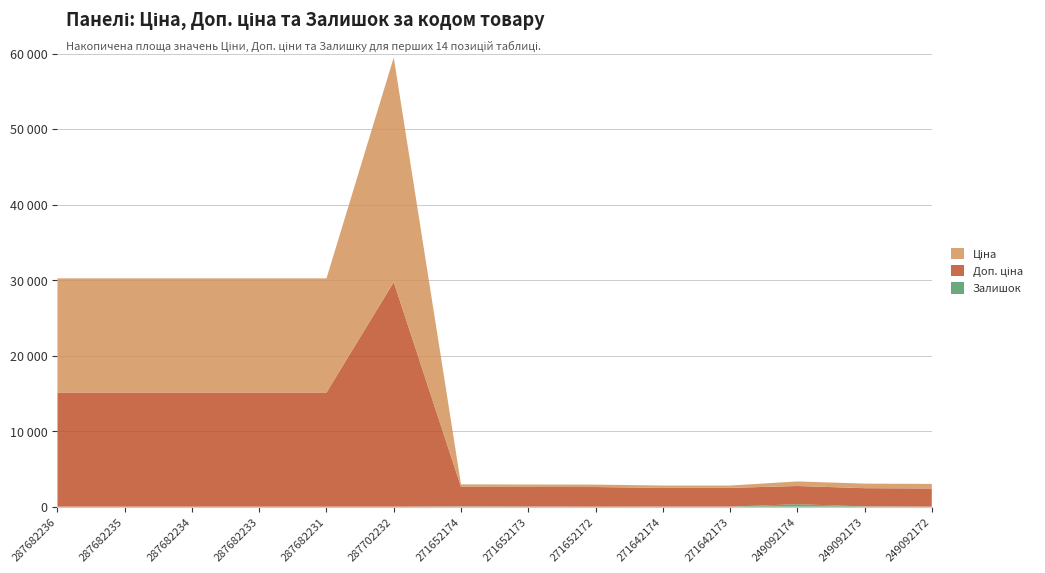

Reading left to right, what are all the values shown in this chart?

Ціна: 15120.0	15120.0	15120.0	15120.0	15120.0	29747.2	324.8	324.8	324.8	310.3	310.3	603.7	603.7	603.7
Доп. ціна: 15120.0	15120.0	15120.0	15120.0	15120.0	29747.2	2598.3	2598.3	2598.3	2482.4	2482.4	2414.8	2414.8	2414.8
Залишок: 0.0	0.0	0.0	0.0	0.0	0.0	34.0	15.0	4.0	11.0	10.0	328.0	38.0	0.0